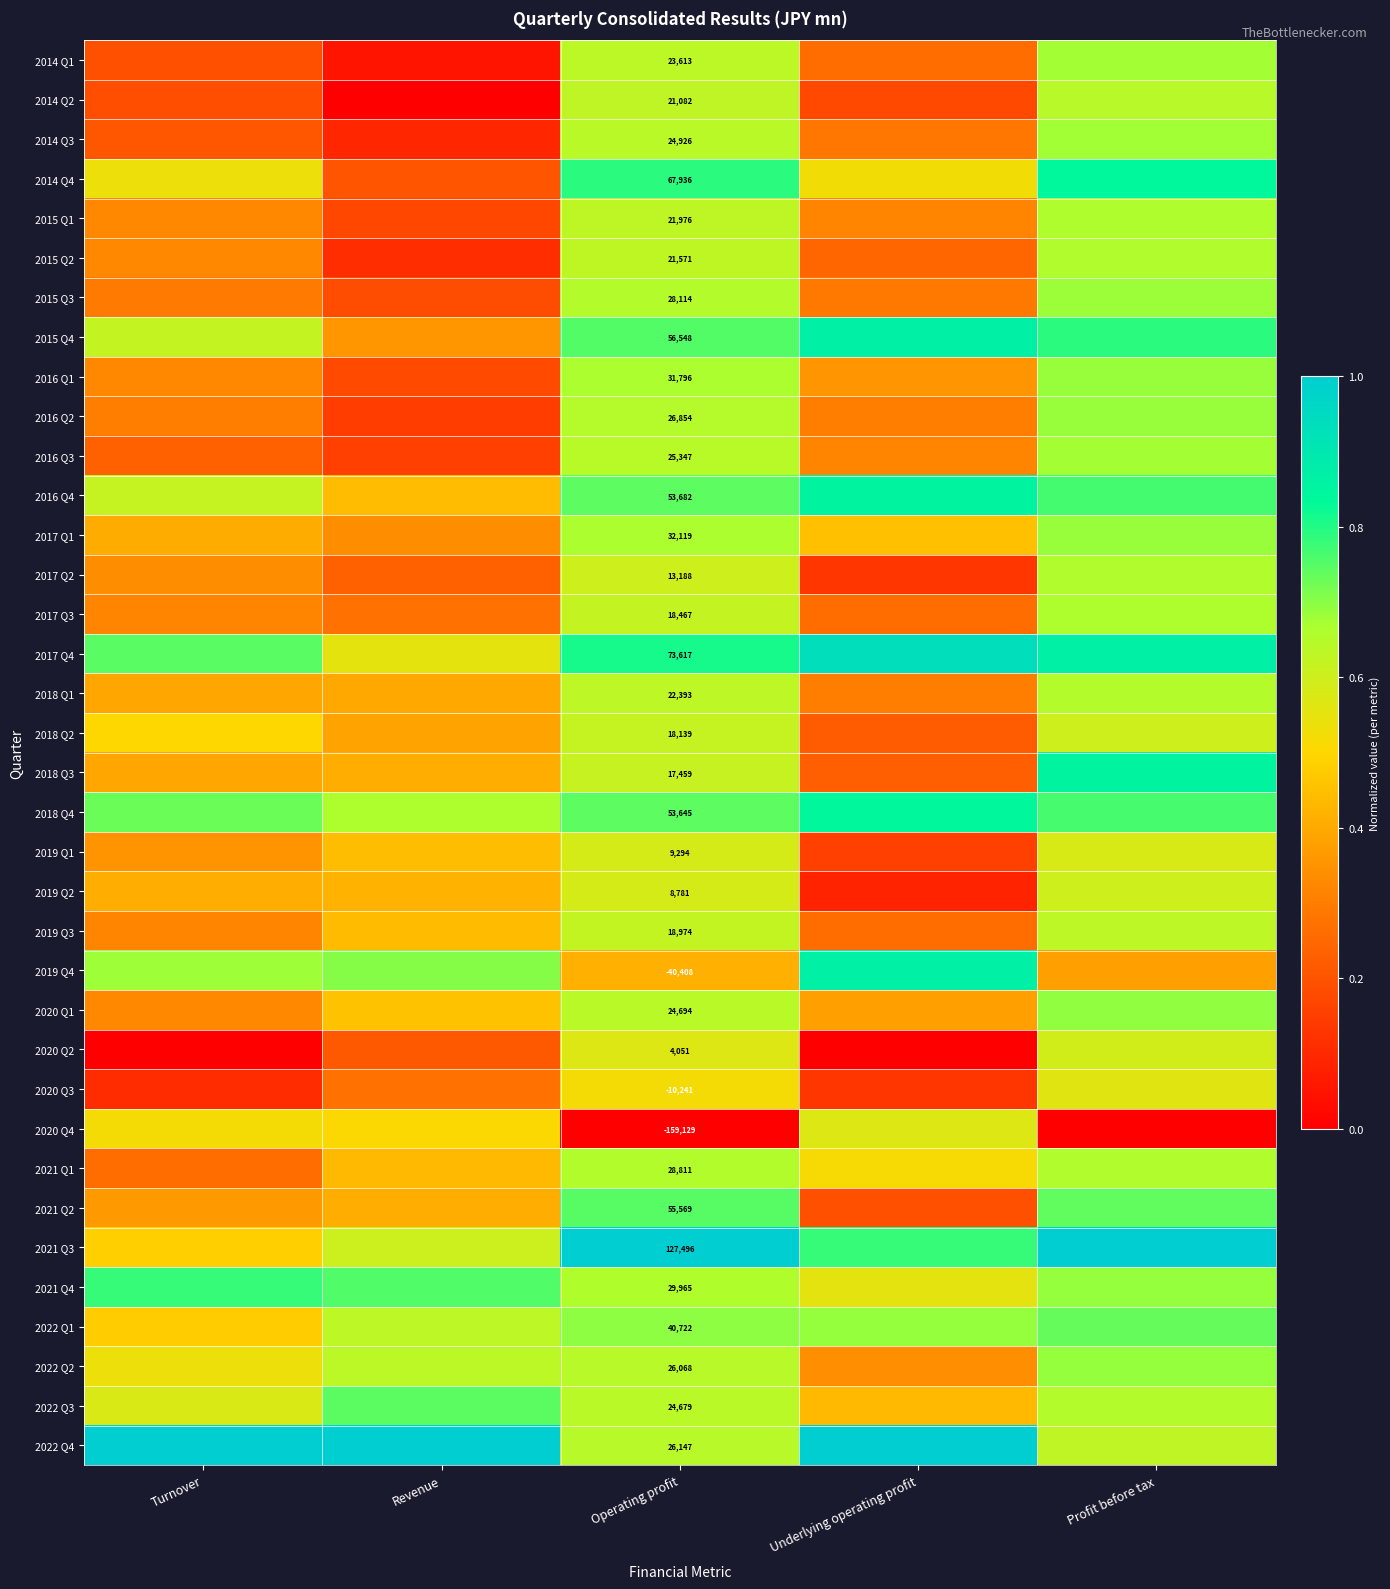

At which label is 2019 Q2 closest to 0?

Underlying operating profit